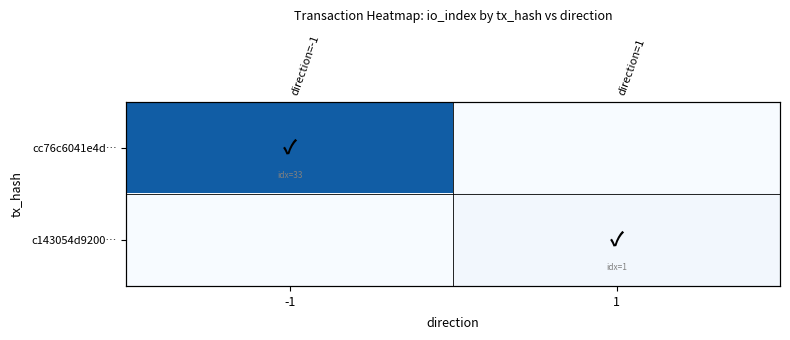

At which category does the chart reach its peak across all series?

-1